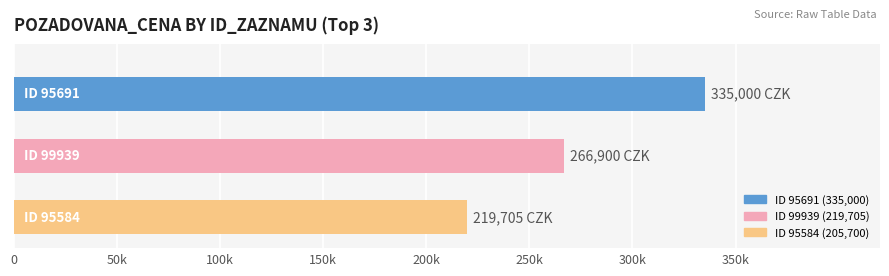

The chart shows a value of 92807 at 95610. True or false?

False